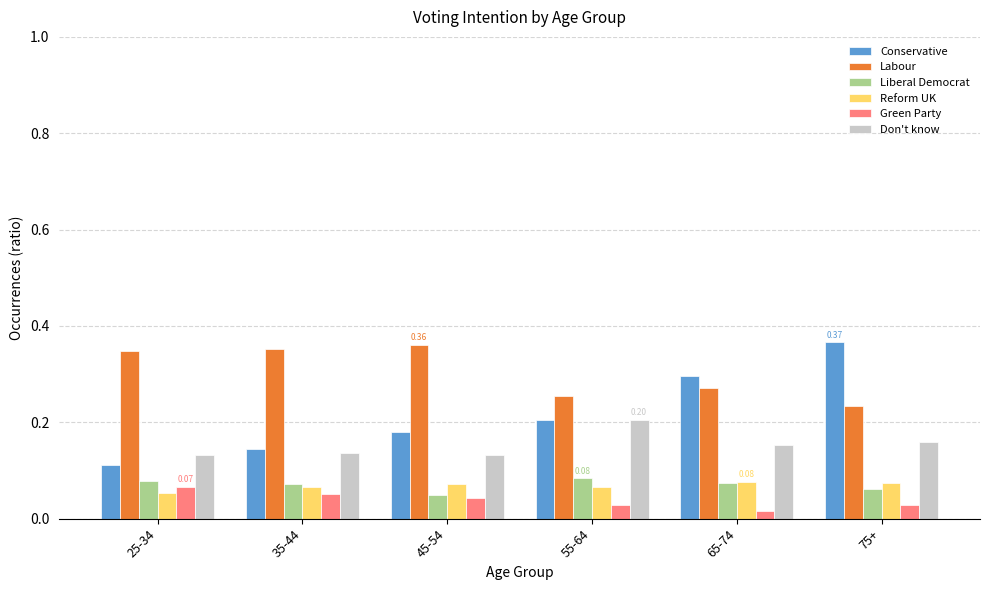

What is the total value across all series at 75+?

0.9